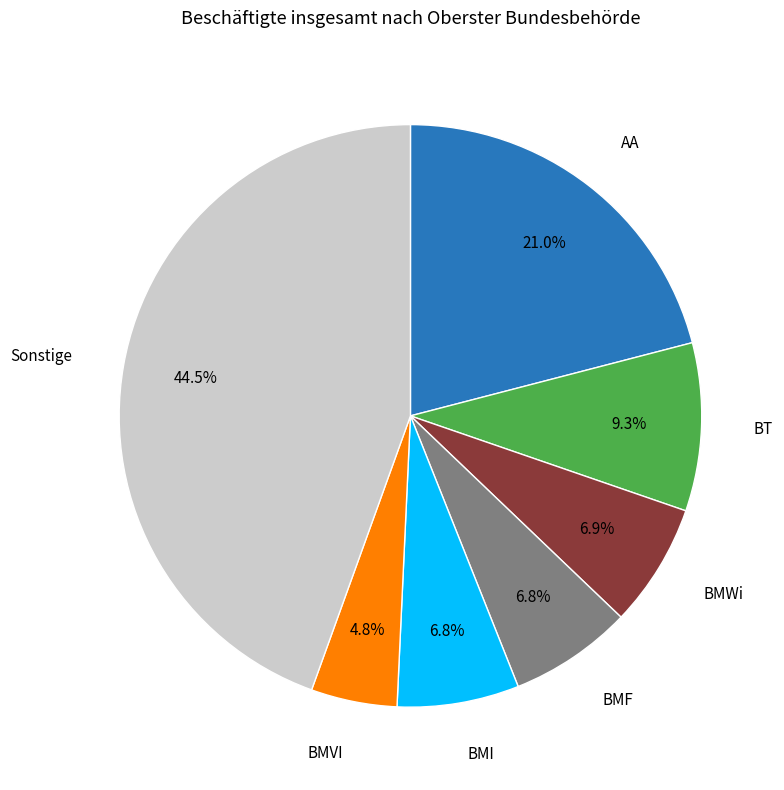

Is there any slice that represents more than half of the pie?

No